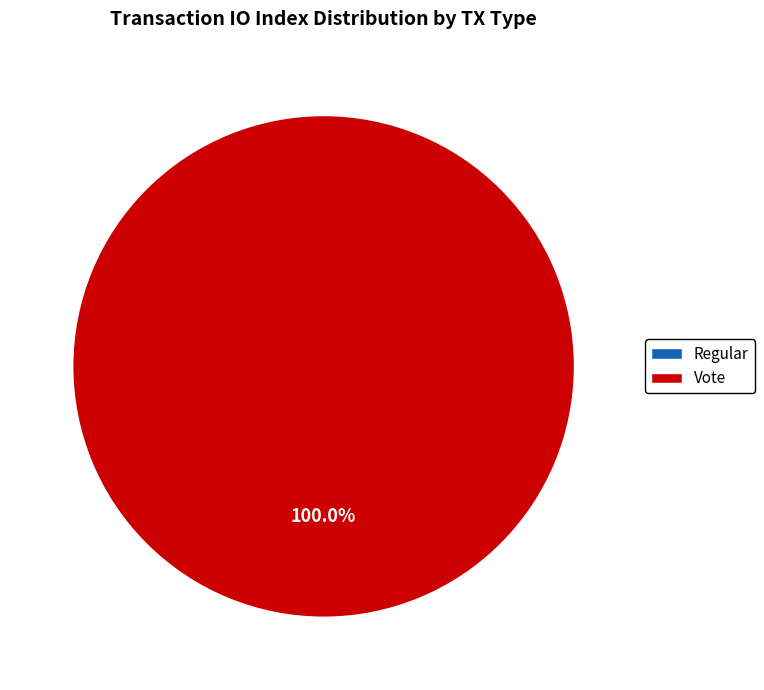

Which category has the smallest portion of the pie?

Regular